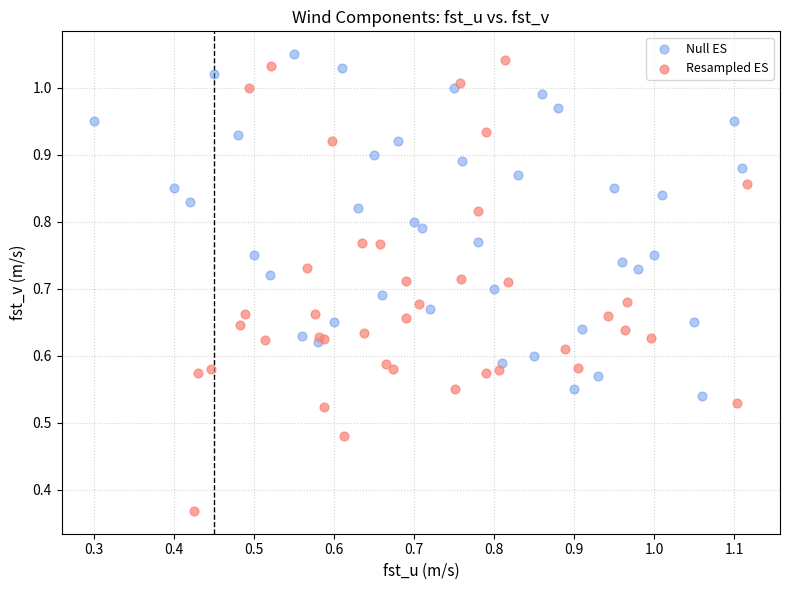

What are all the series names shown in the legend?

Null ES, Resampled ES